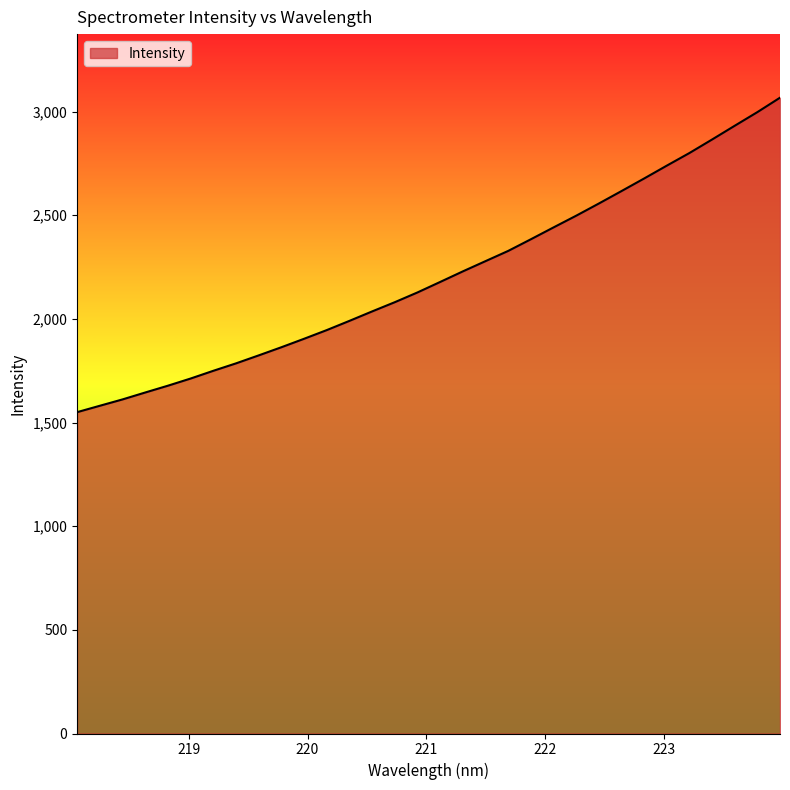

What is the difference between the maximum and minimum values?

1516.8